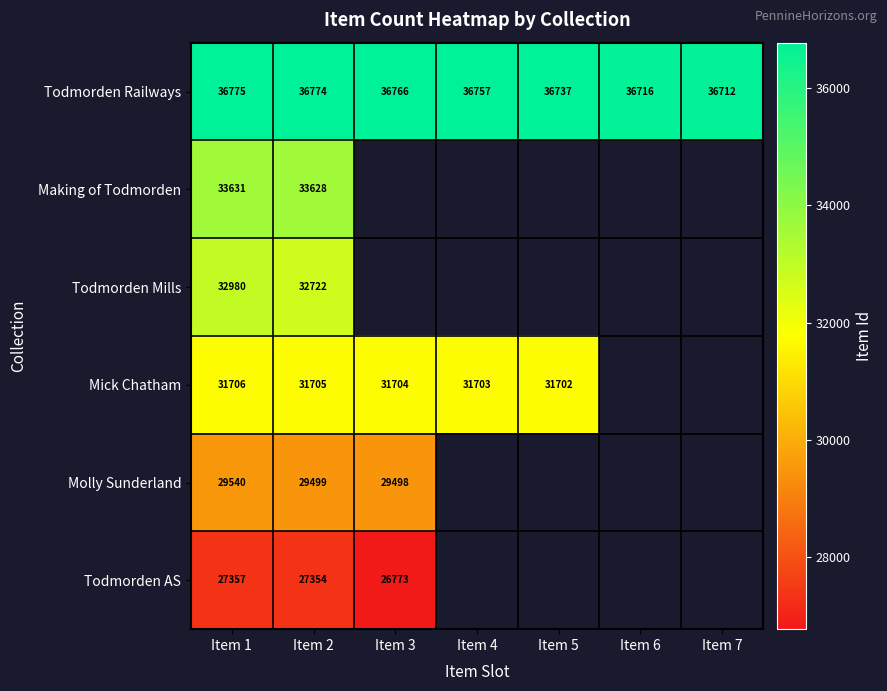

The Mick Chatham series shows 45995.2 at Item 1. True or false?

False